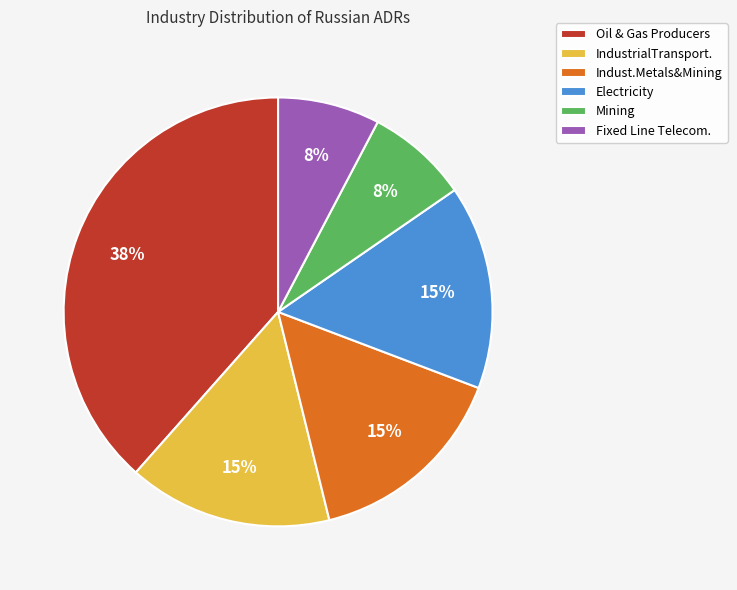

To the nearest percent, what percentage of the pie is Mining?

8%